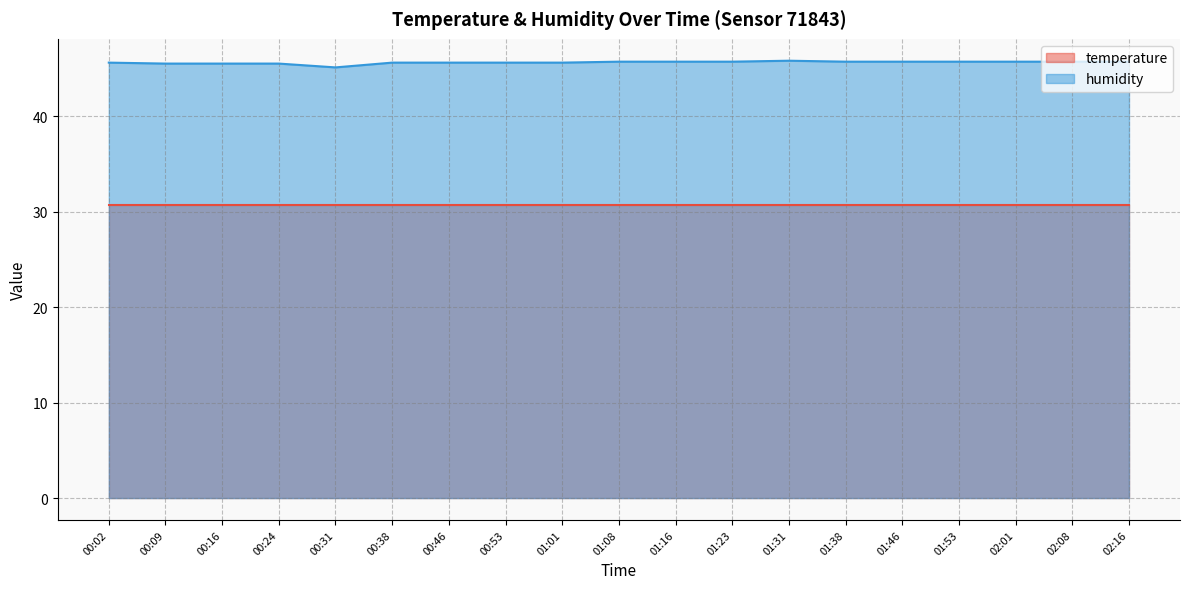

What position from the right is 01:38?

6